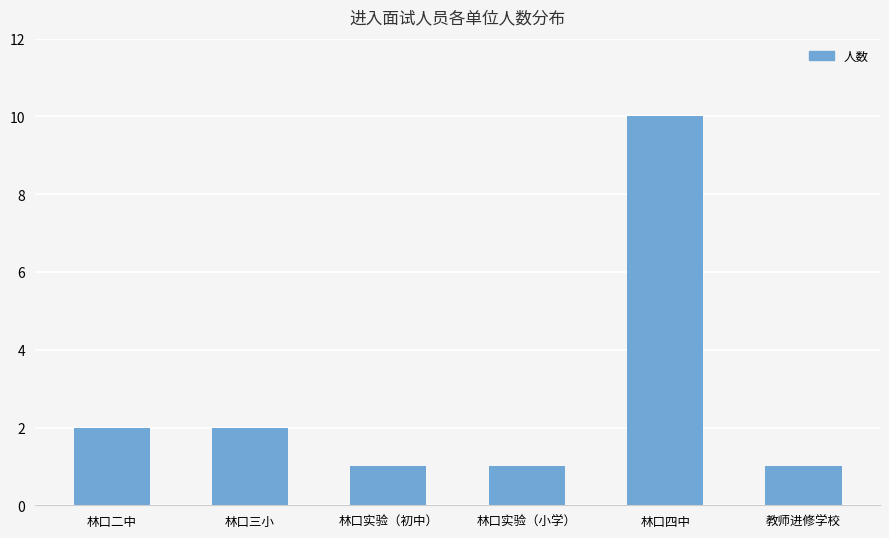

What position from the left is 林口四中?

5